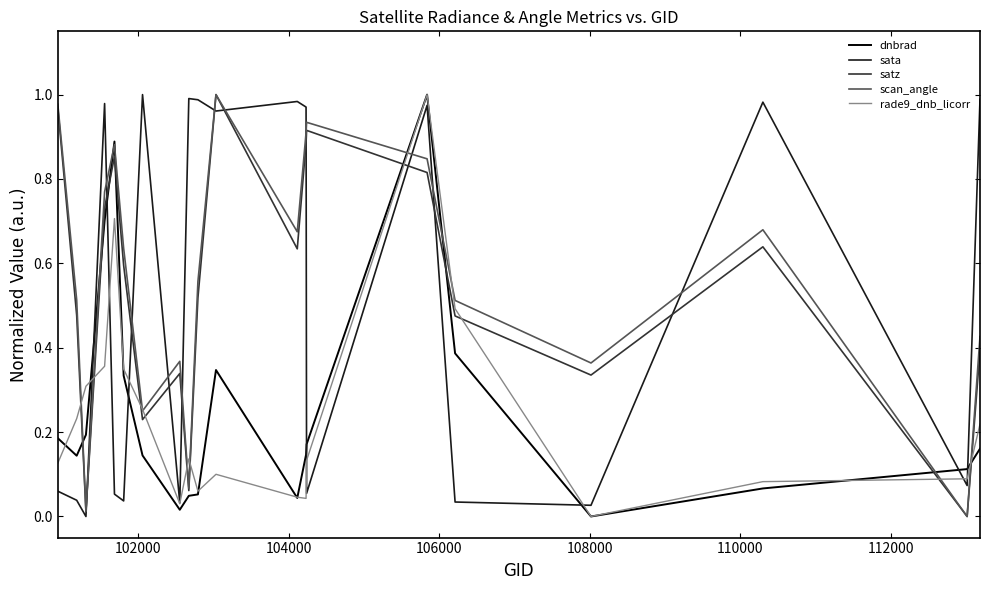

After their last crossing, which series has the higher values: satz or dnbrad?

satz